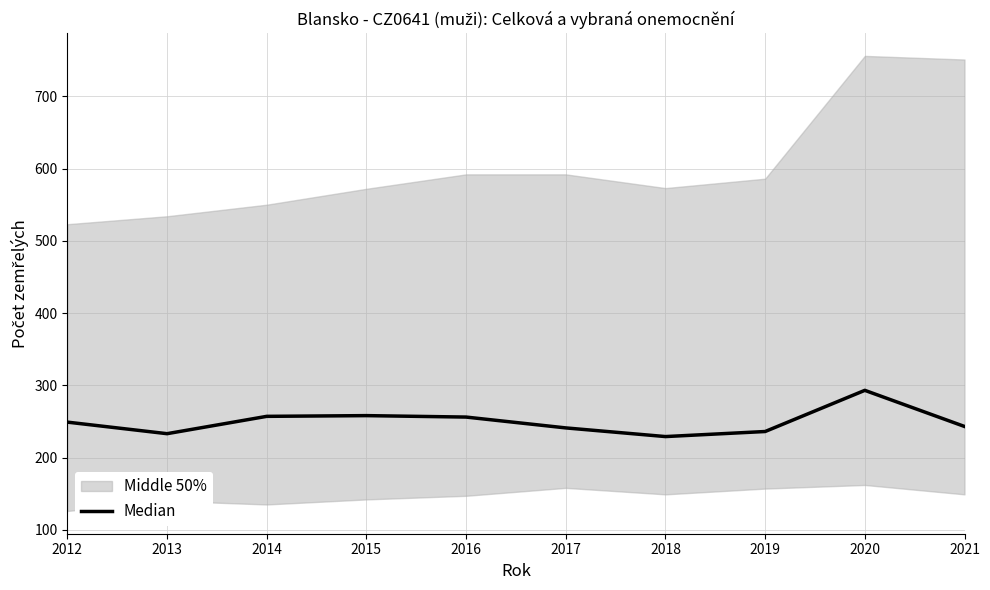

What is the sum of the values at 2014 and 2021?

500